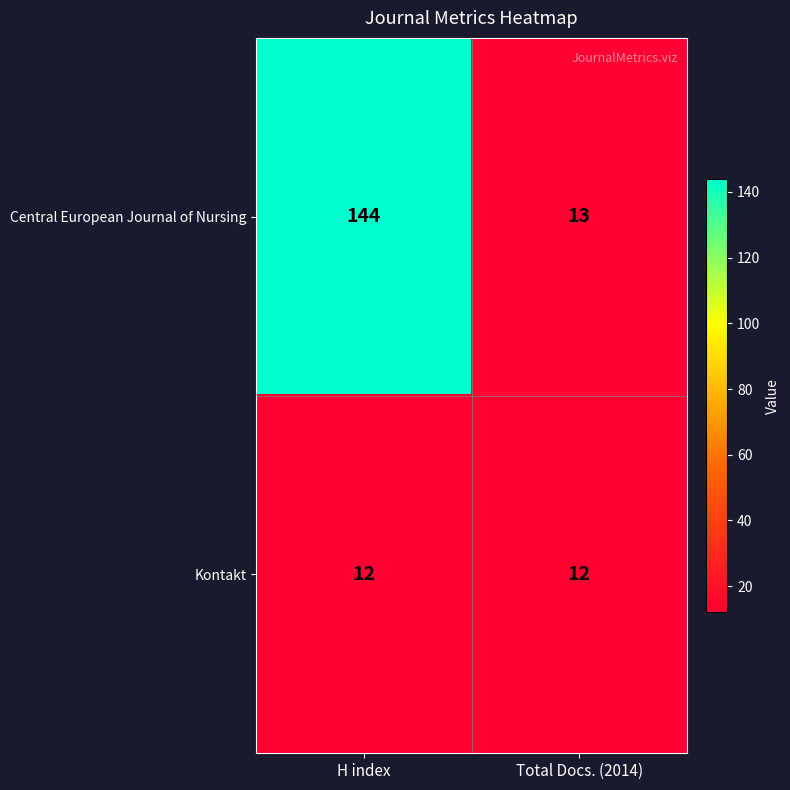

Between H index and Total Docs. (2014), which series saw the biggest shift?

Central European Journal of Nursing